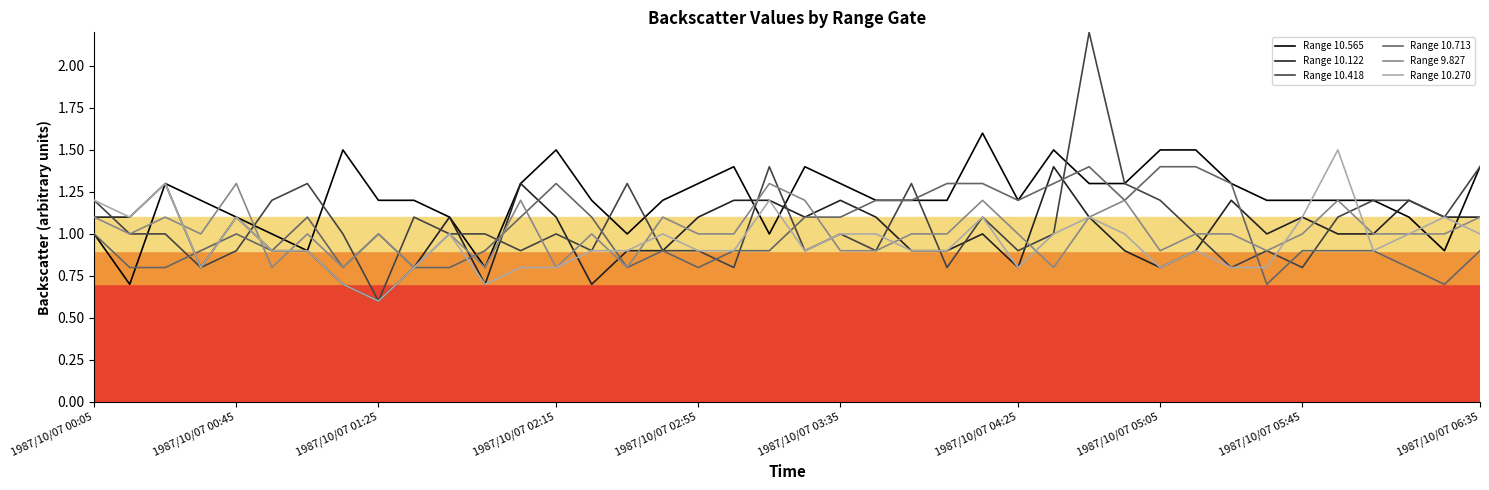

What is the greatest value displayed?

2.2